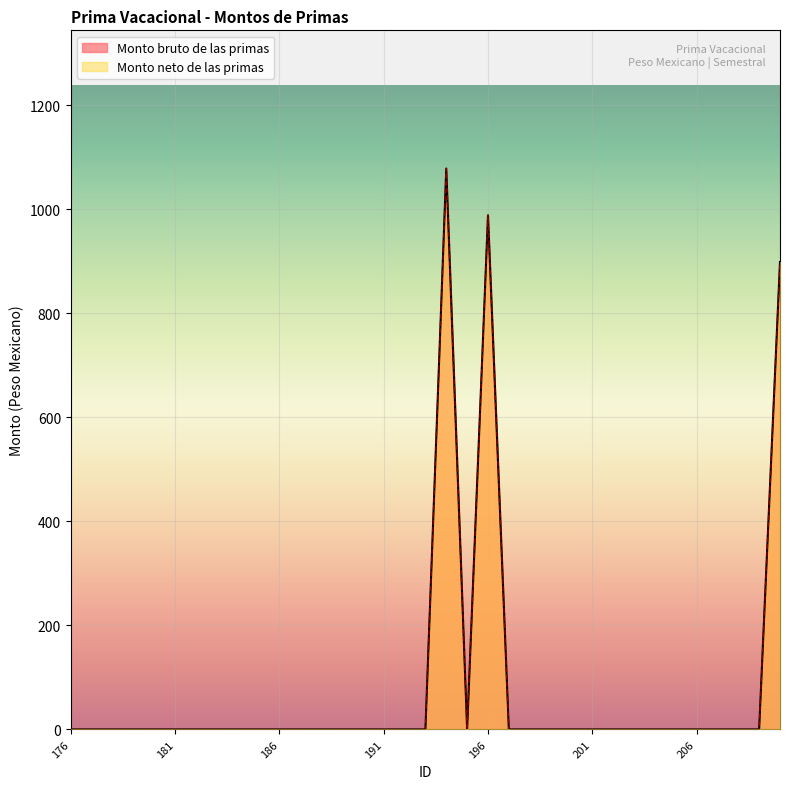

Which has a higher value, 202 or 191?

202